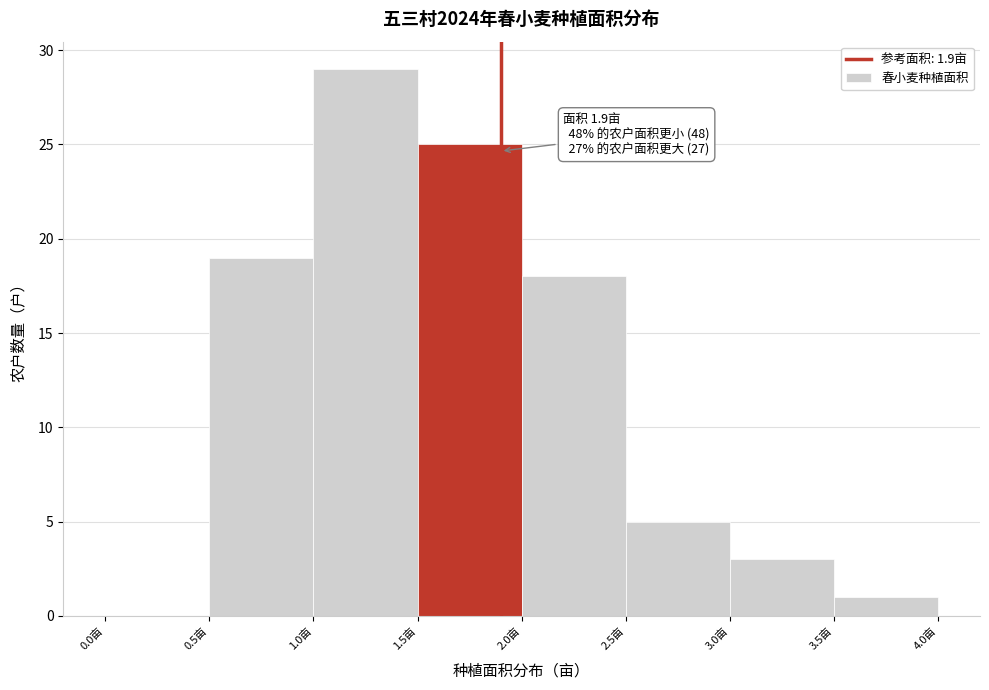

Over which range of the x-axis is the bar tallest?

1.0 to 1.5